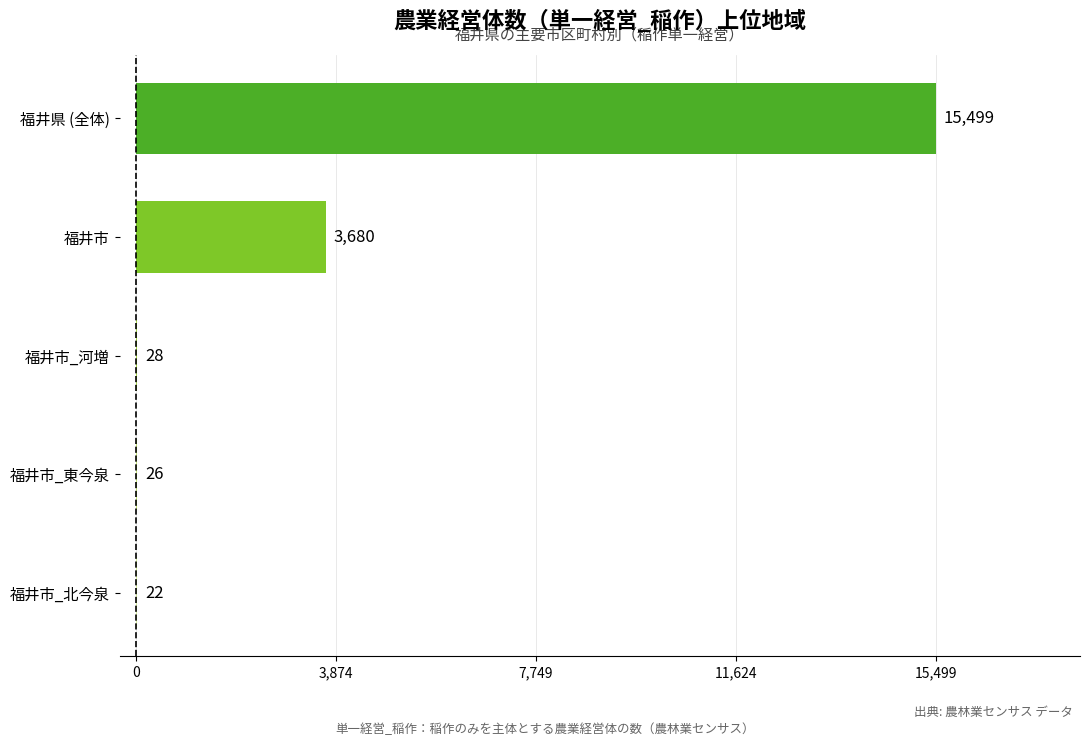

What is the greatest value displayed?

15499